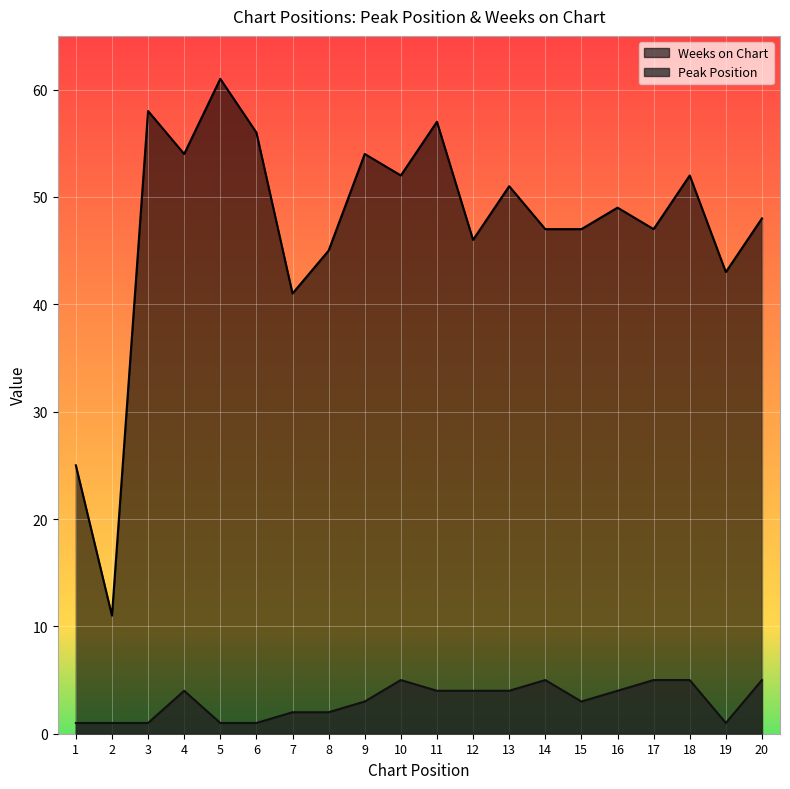

What is the difference between the highest and lowest values at 20?

43